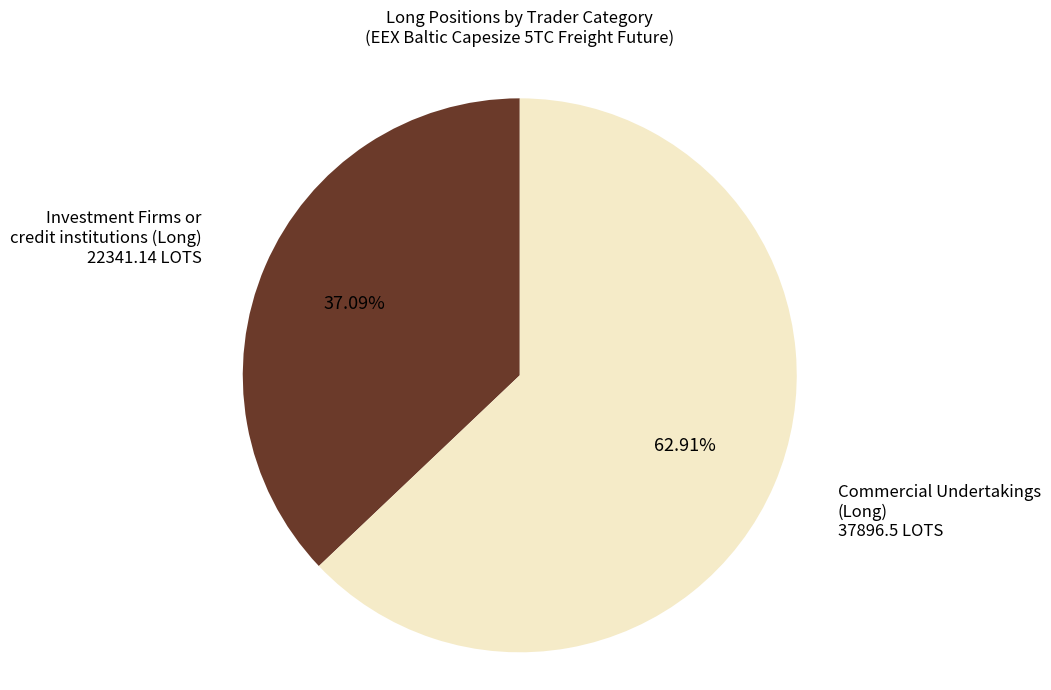

Is there any slice that represents more than half of the pie?

Yes